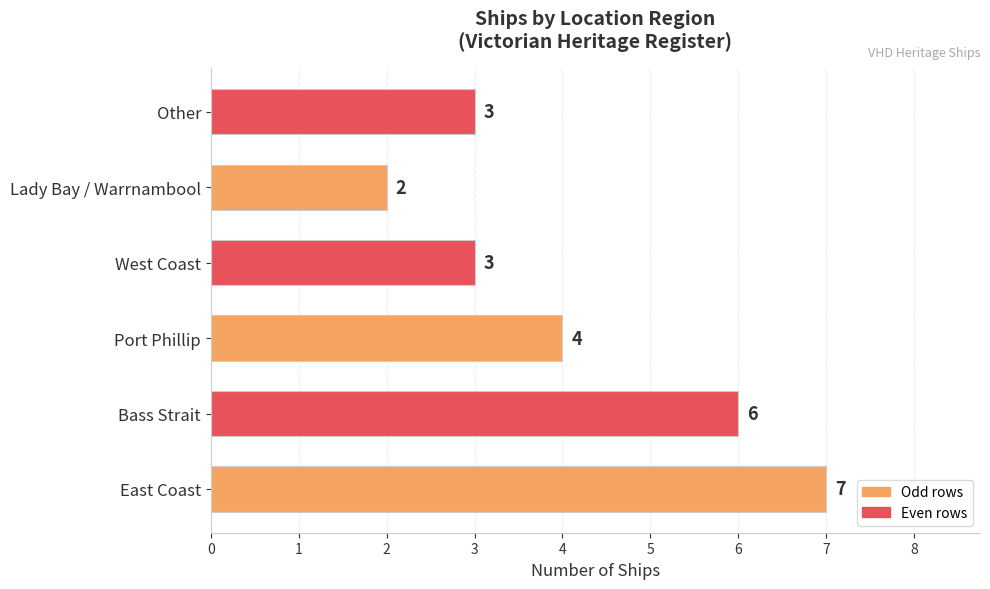

The chart shows a value of 4 at Port Phillip. True or false?

True